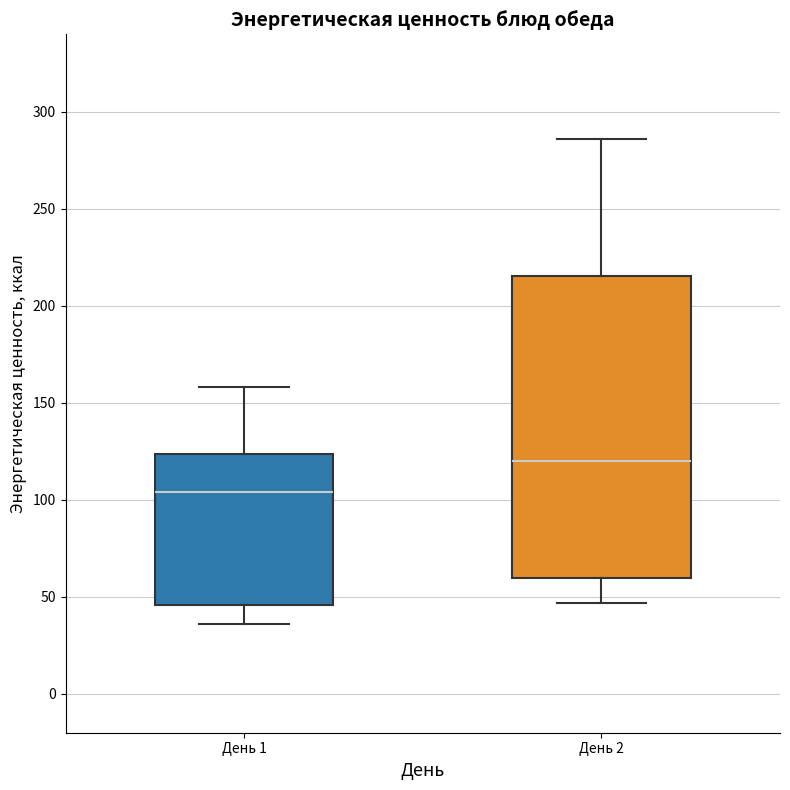

Reading left to right, transcribe this box plot: for each box, give where its median line is, the range the box spans, and where its two whiskers end, as read against the y-axis. The values are not printed on the chart, so give them approximately, as read against the axis.

День 1: median 105, box 45 to 125, whiskers 35 to 160
День 2: median 120, box 60 to 215, whiskers 45 to 285